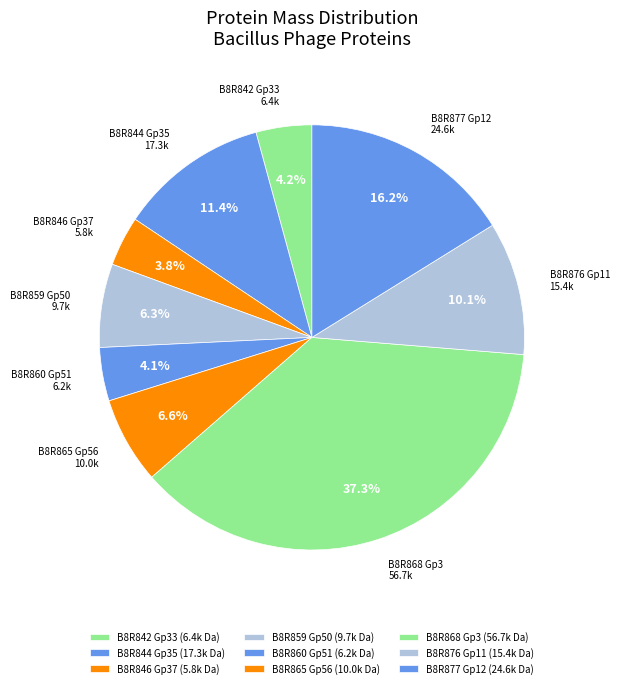

What percentage is NOT represented by B8R842 Gp33?

95.8%